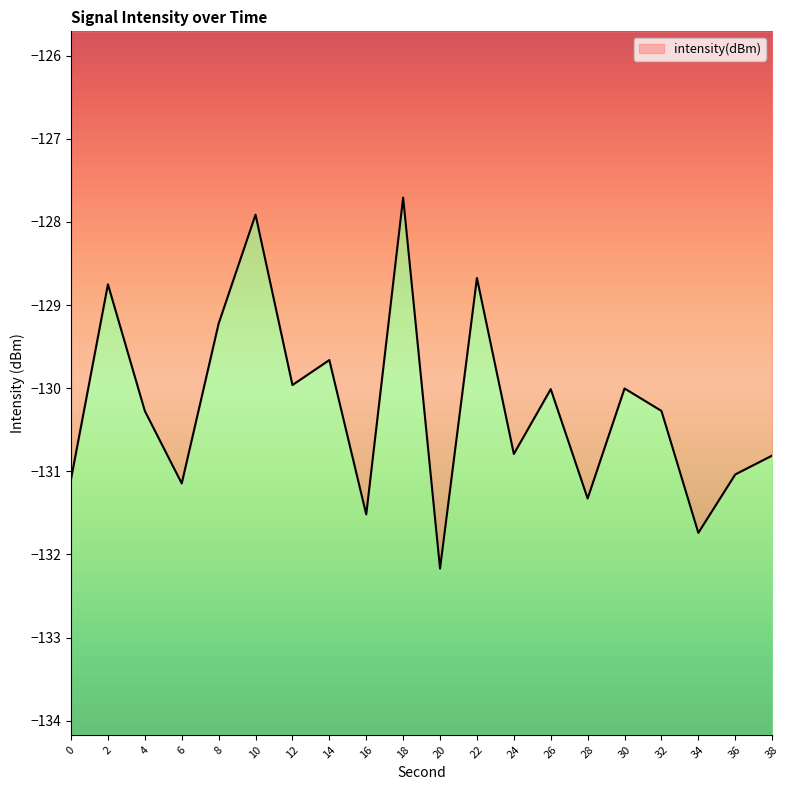

At which label is the value closest to -129?

8